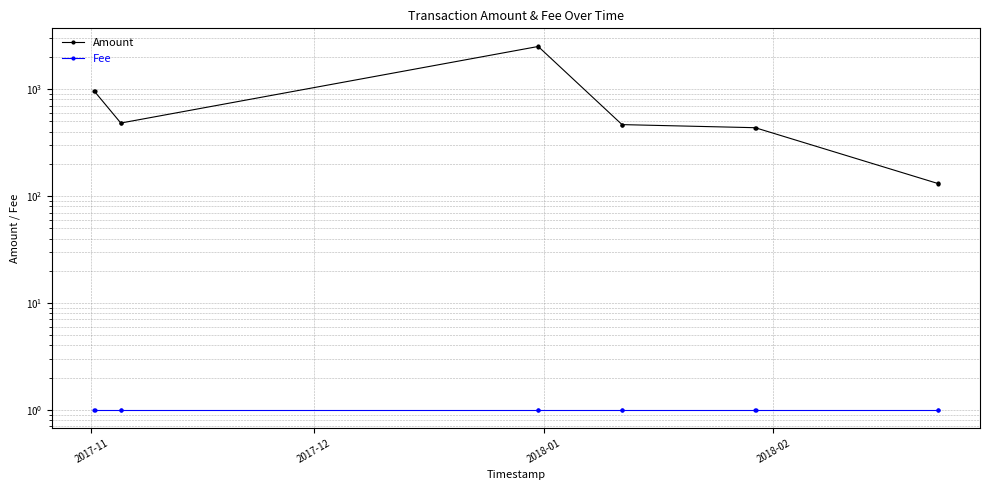

At 2017-12, list the series in order from smallest to largest.

Fee, Amount